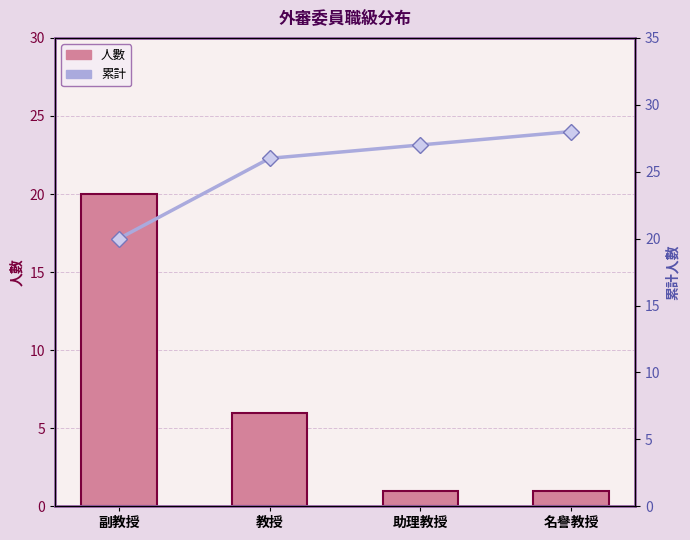

Reading right to left, what are all the values shown in this chart?

人數: 名譽教授=1	助理教授=1	教授=6	副教授=20
累計: 名譽教授=28	助理教授=27	教授=26	副教授=20